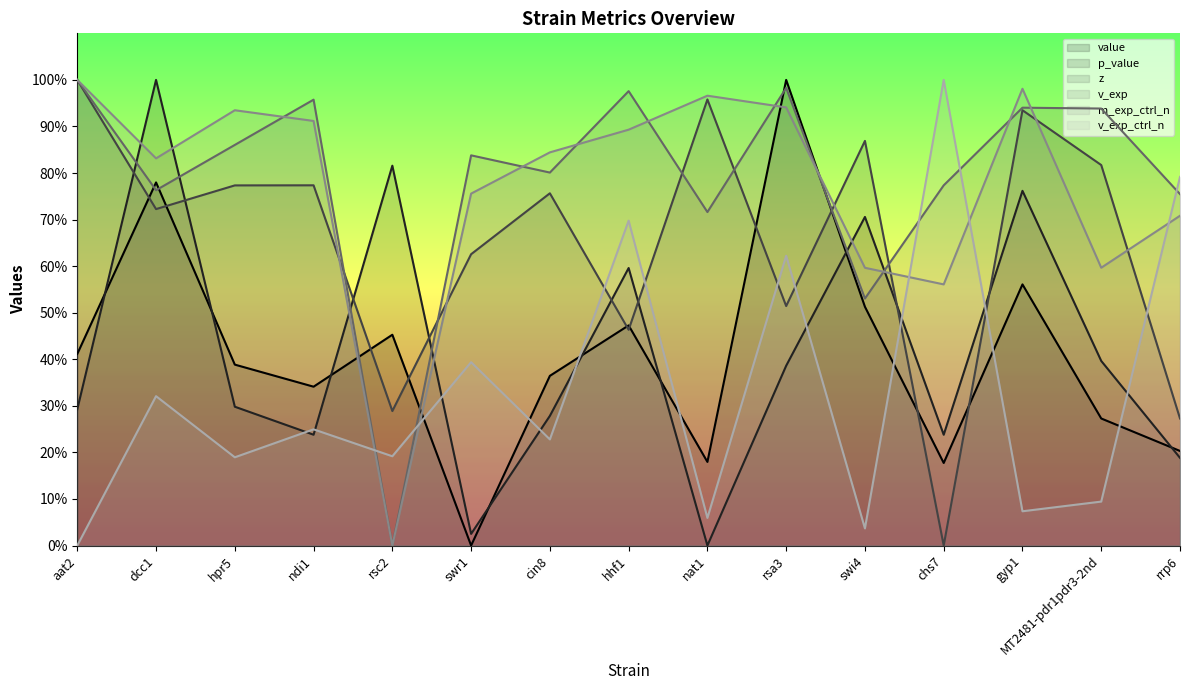

What are all the series names shown in the legend?

value, p_value, z, v_exp, m_exp_ctrl_n, v_exp_ctrl_n